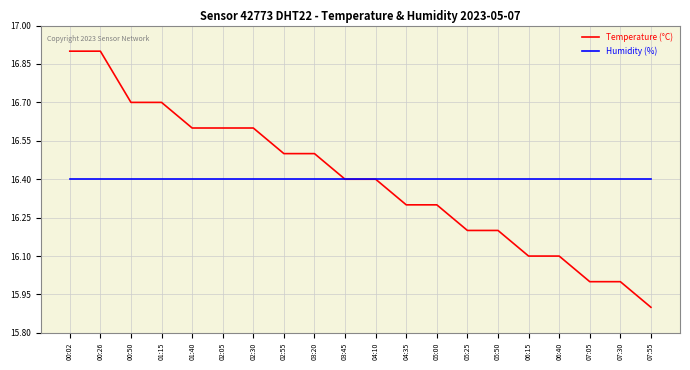

Rank the series by their maximum value, from lowest to highest.

Humidity (%), Temperature (°C)